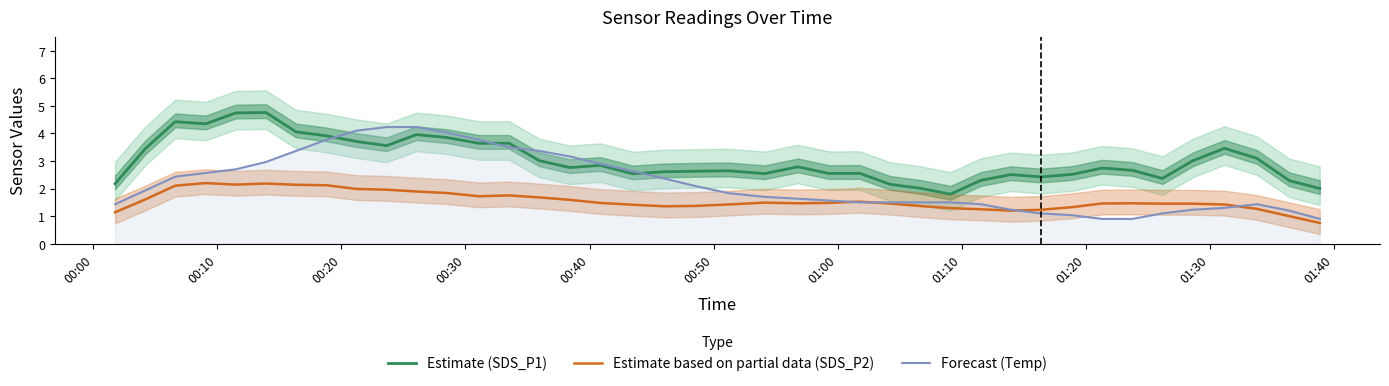

What is the smallest value displayed?

0.8